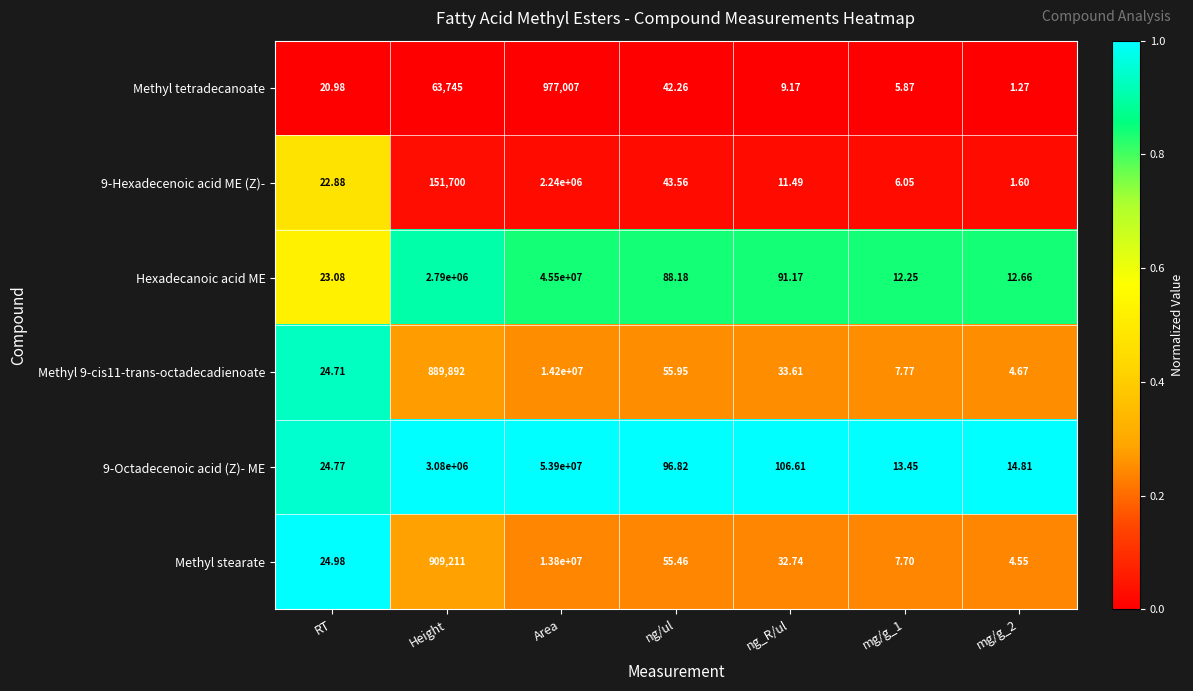

Where is 9-Hexadecenoic acid ME (Z)- nearest to the value 1120000?

Height